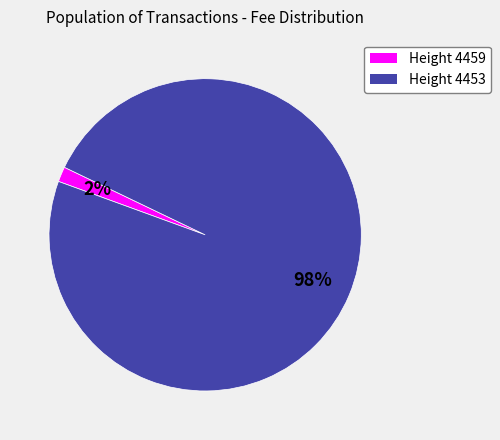

How many segments does this pie chart have?

2